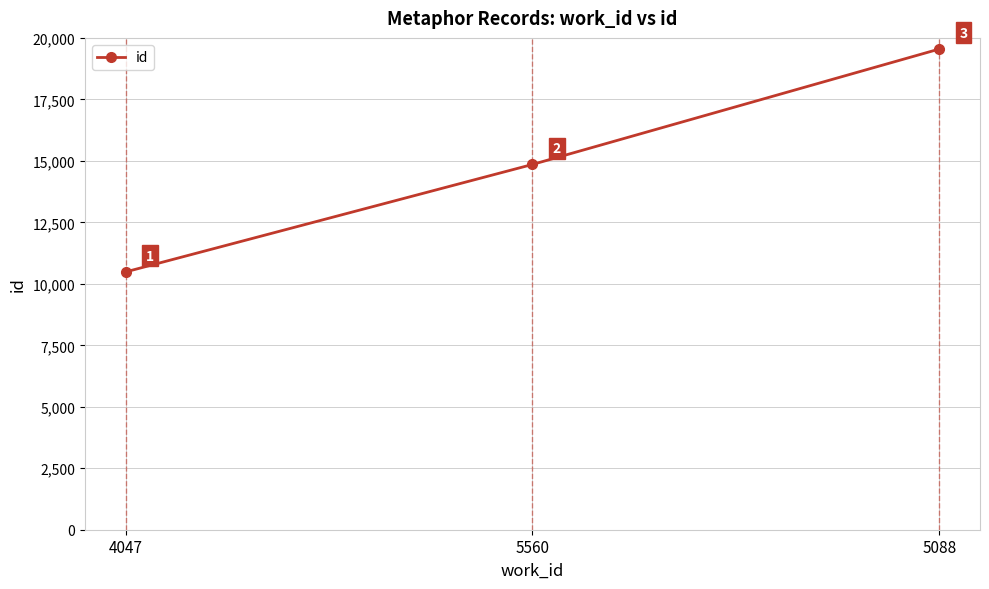

What is the label of the 1st point from the left?

4047